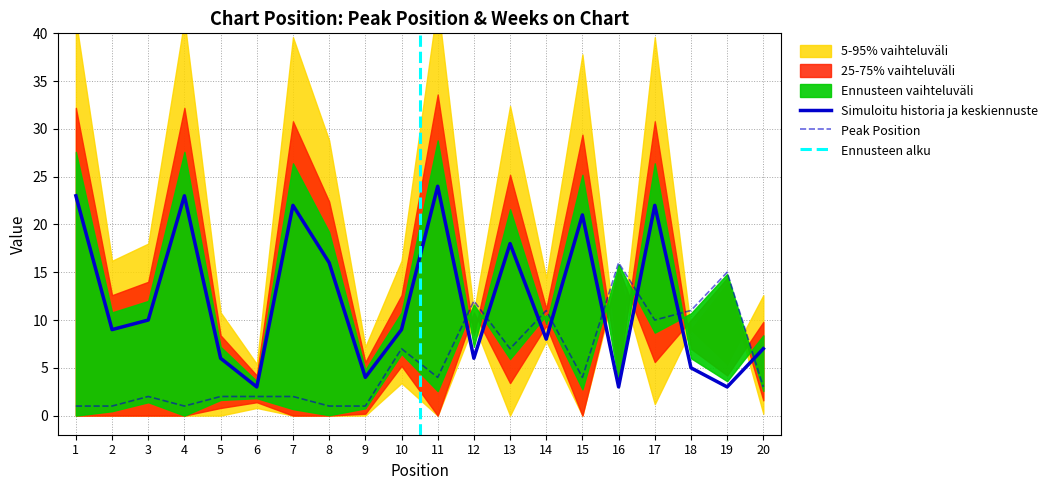

Reading left to right, extract all data points from this chart.

Peak Position: 1	1	2	1	2	2	2	1	1	7	4	12	7	11	4	16	10	11	15	3
Weeks on Chart: 23	9	10	23	6	3	22	16	4	9	24	6	18	8	21	3	22	5	3	7